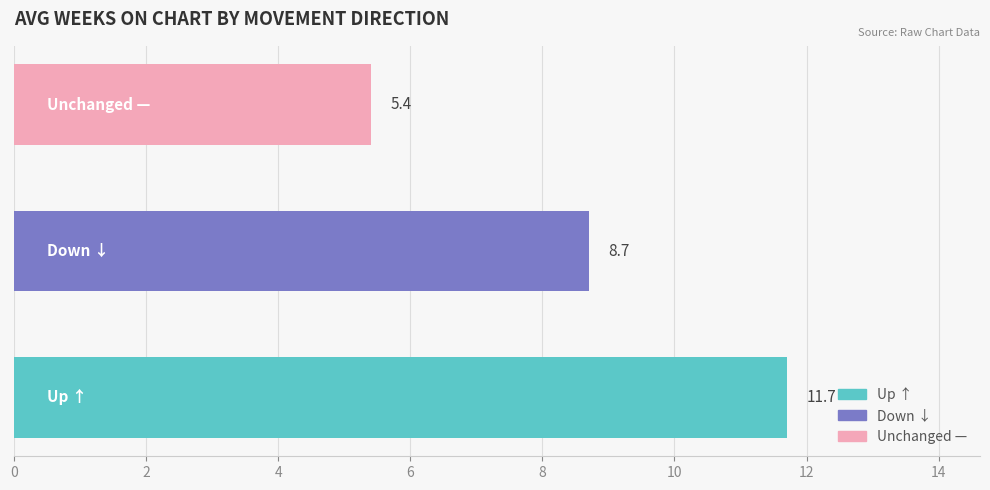

Reading top to bottom, extract all data points from this chart.

5.4	8.7	11.7